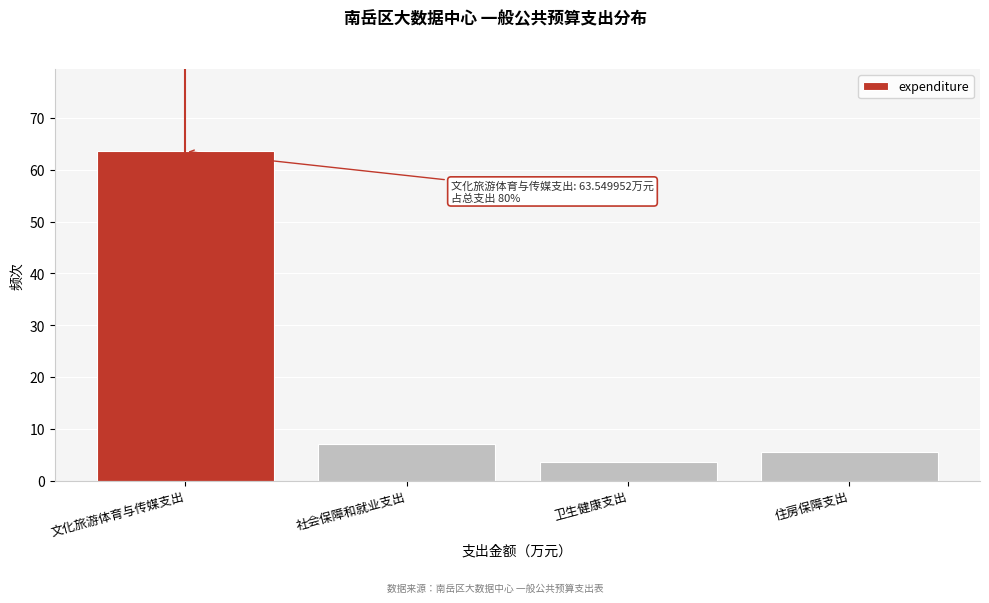

Reading left to right, transcribe all the data shown in this chart.

文化旅游体育与传媒支出=63.5	社会保障和就业支出=7.2	卫生健康支出=3.6	住房保障支出=5.6